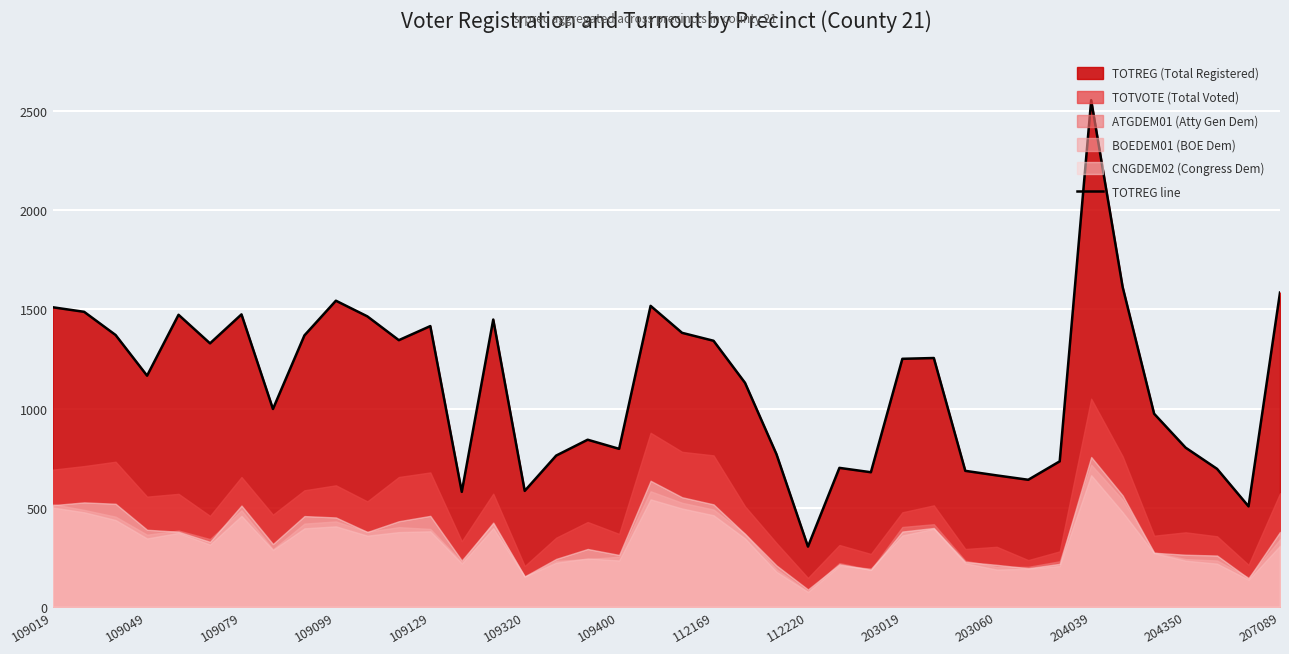

Reading left to right, what are all the values shown in this chart?

1511	1488	1371	1166	1473	1329	1475	998	1369	1544	1465	1345	1416	580	1449	585	763	843	797	1518	1382	1342	1130	770	304	701	679	1251	1255	686	663	641	734	2555	1613	974	803	696	507	1585